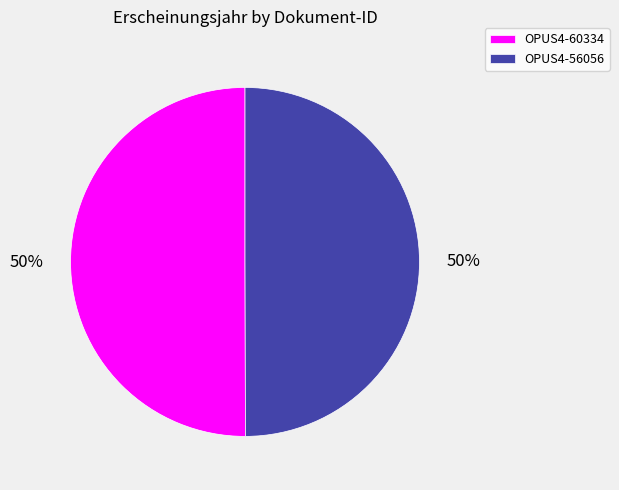

To the nearest percent, what is the average slice percentage?

50%